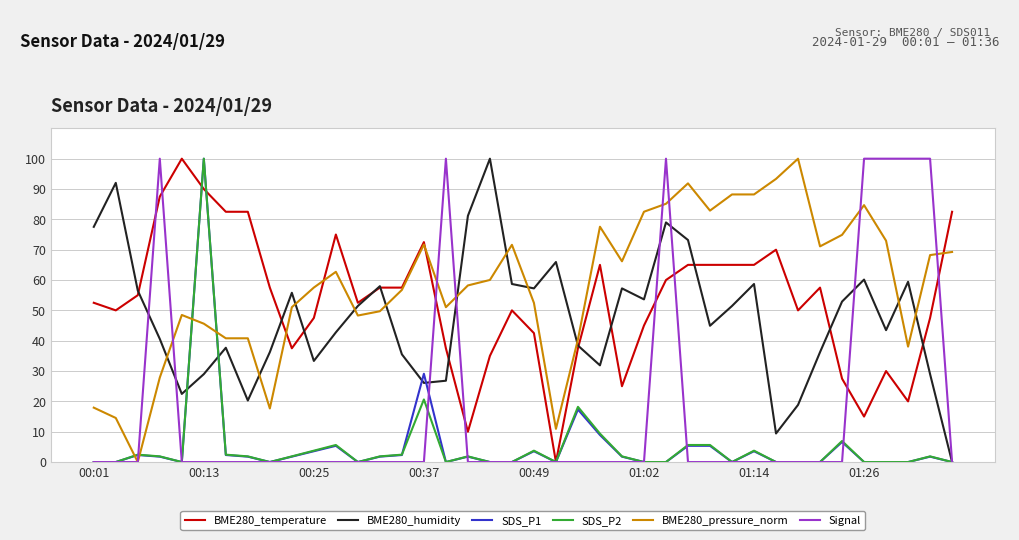

Which series has the largest total across all categories?

BME280_pressure_norm